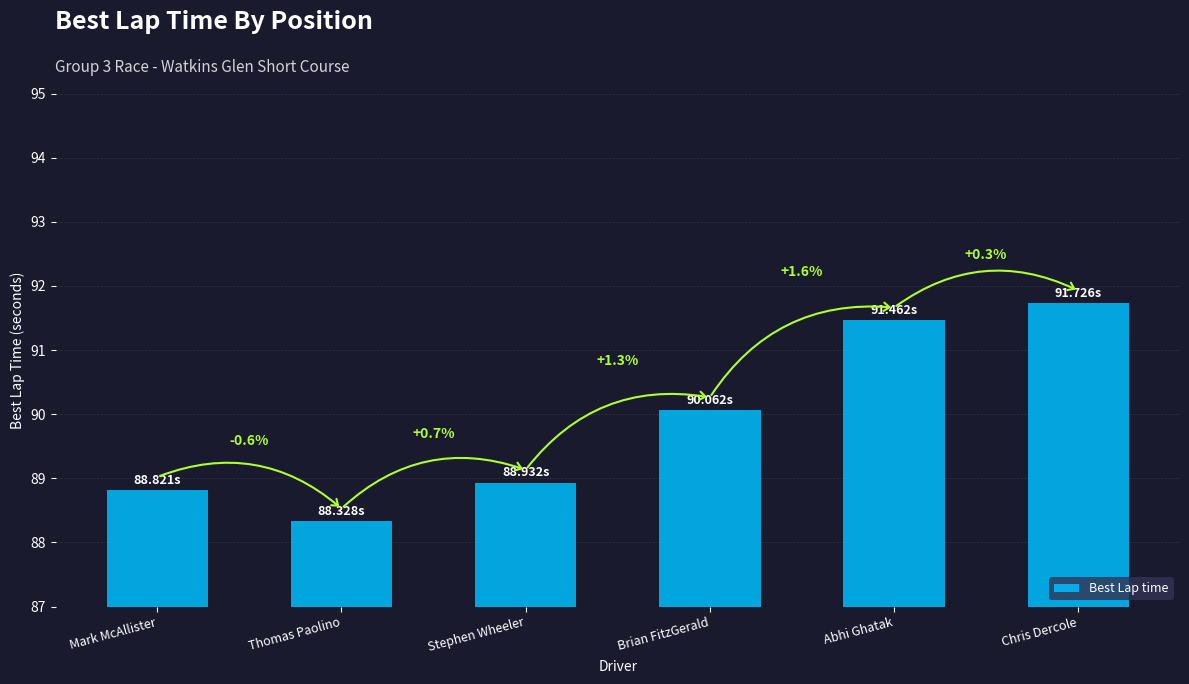

Are the bars grouped side by side (vs. stacked)?

No